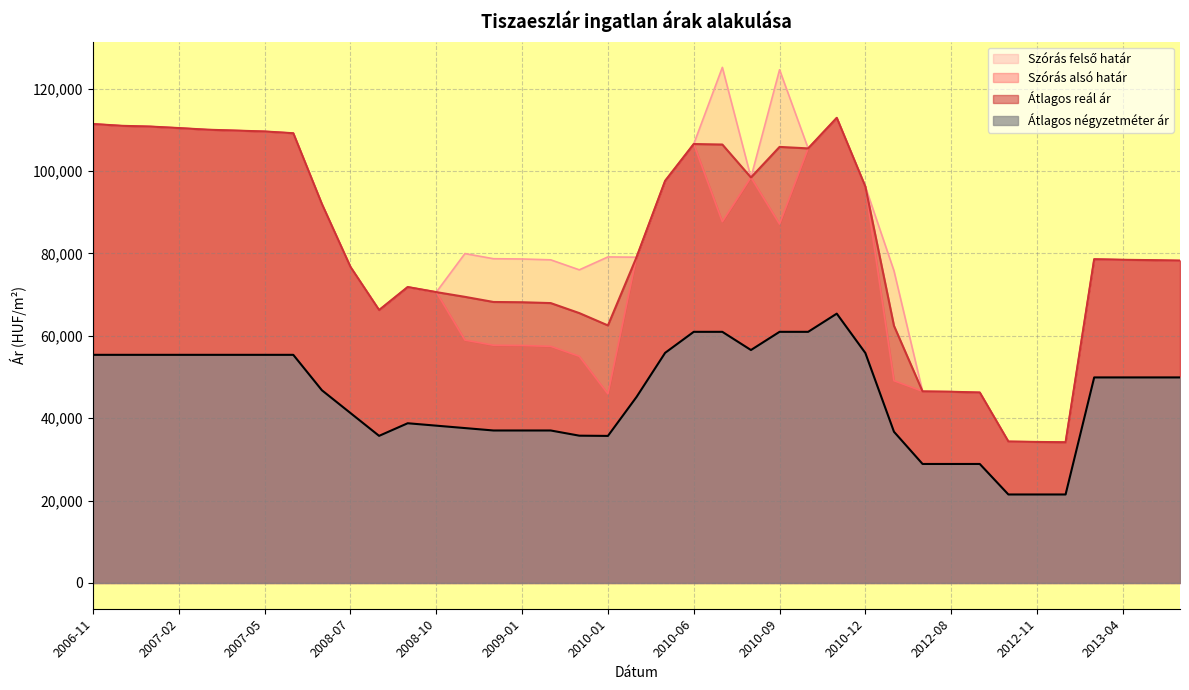

What position from the right is 2012-07?

10